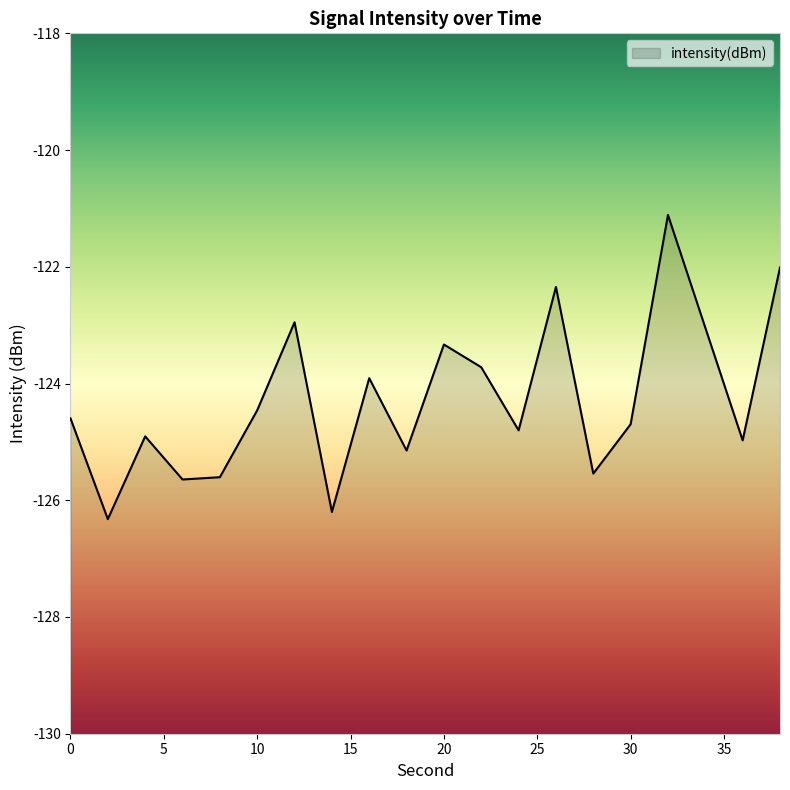

Does the chart have visible grid lines?

No